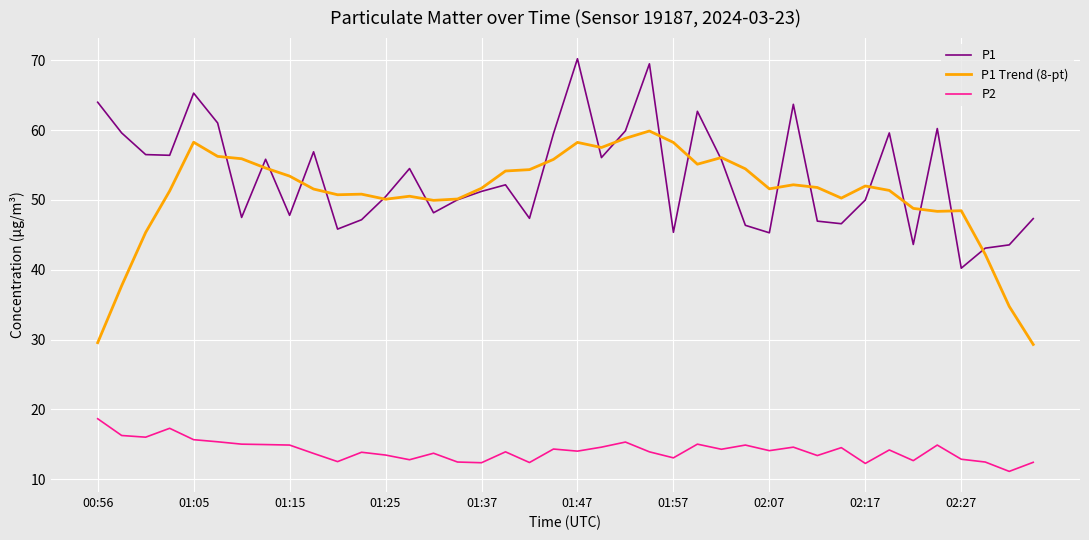

True or false: P2 has more than 0 points higher than both neighbors.

True